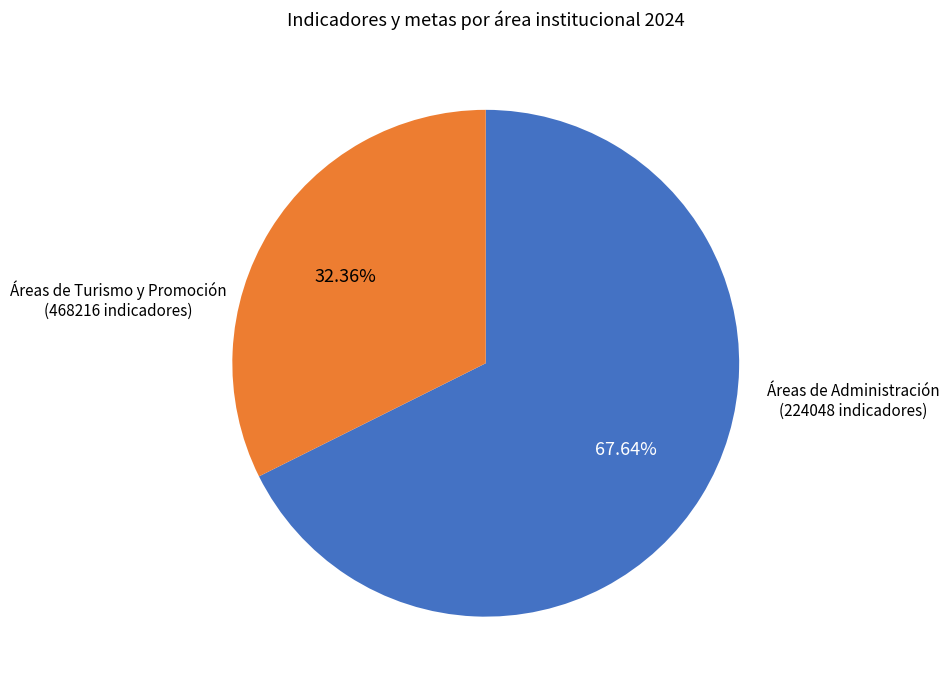

Does any single category account for the majority?

Yes